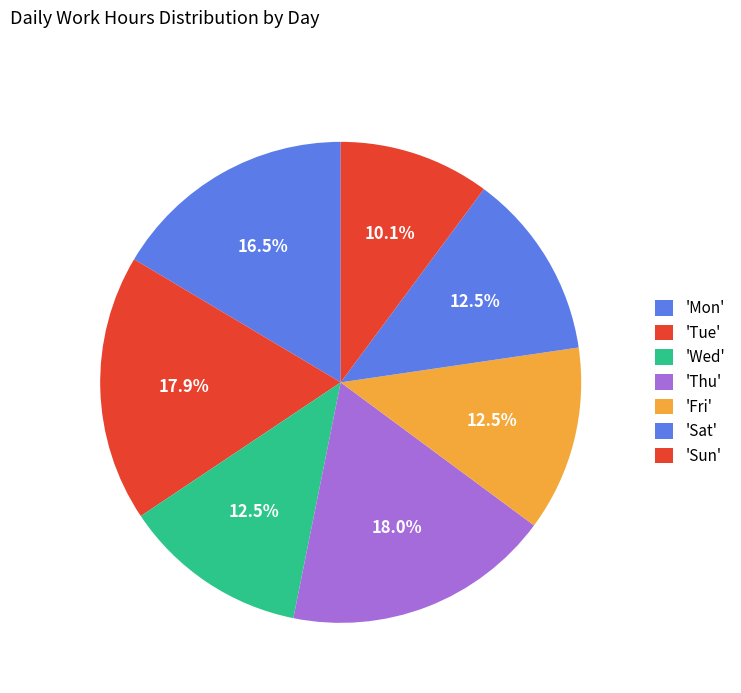

What is the largest slice in the pie chart?

Thu